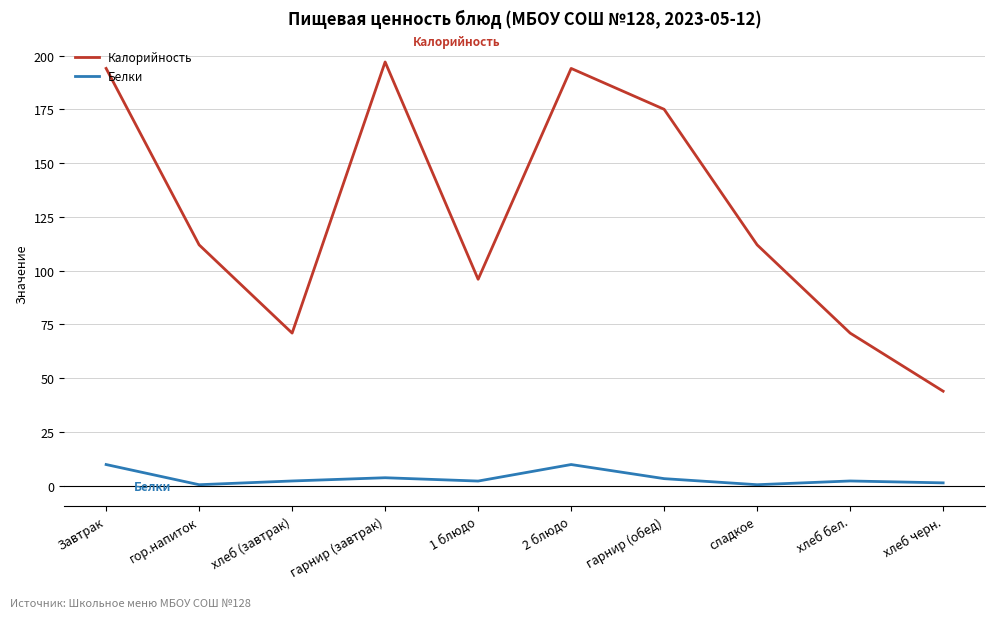

What is the highest value of the Белки series?

9.9